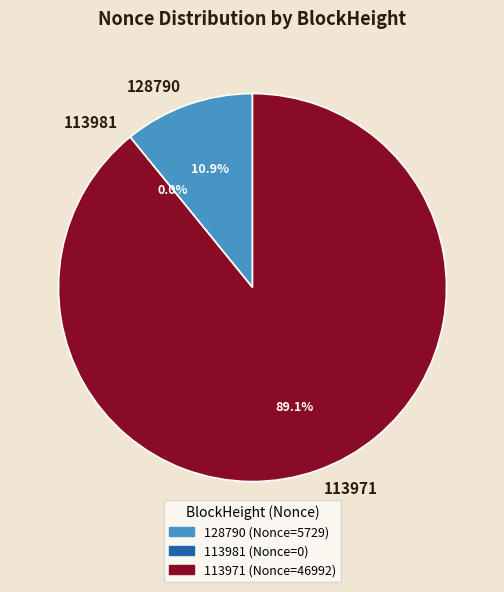

To the nearest percent, what is the combined percentage of 113971 and 113981?

89%